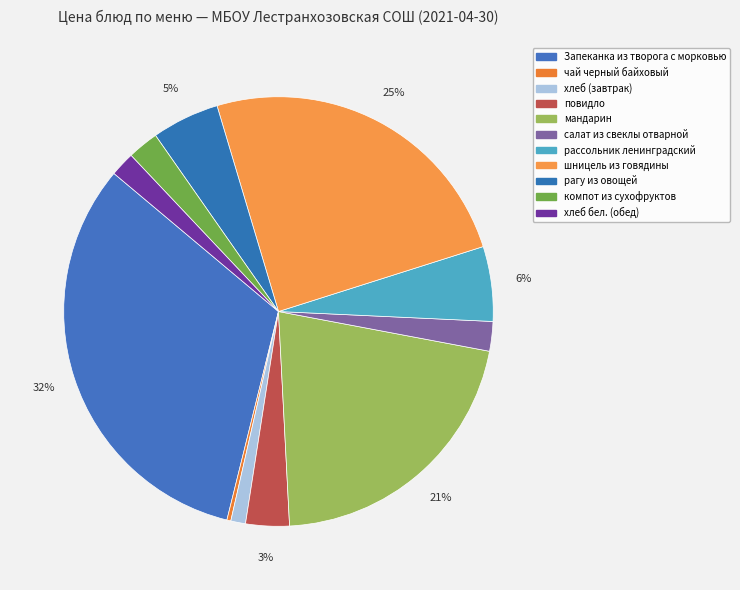

To the nearest percent, what portion does мандарин represent?

21%